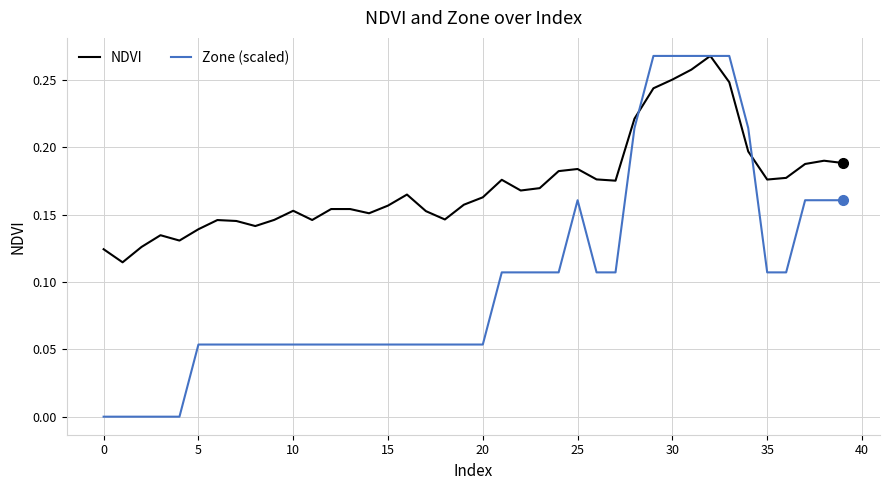

What is the sum of all Zone (scaled) values?

4.1